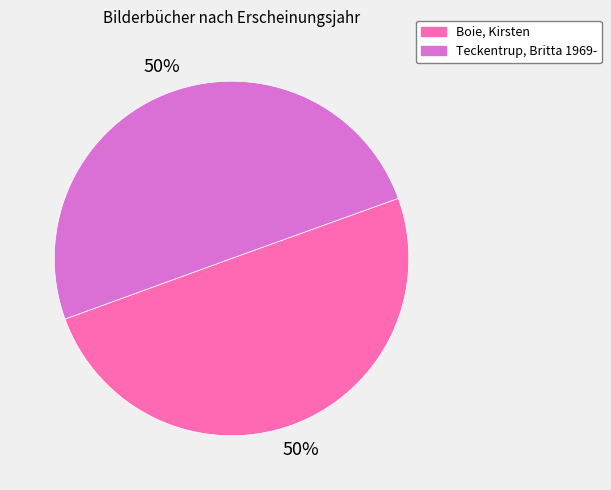

Do Boie, Kirsten and Teckentrup, Britta 1969- together represent more than half of the pie?

Yes